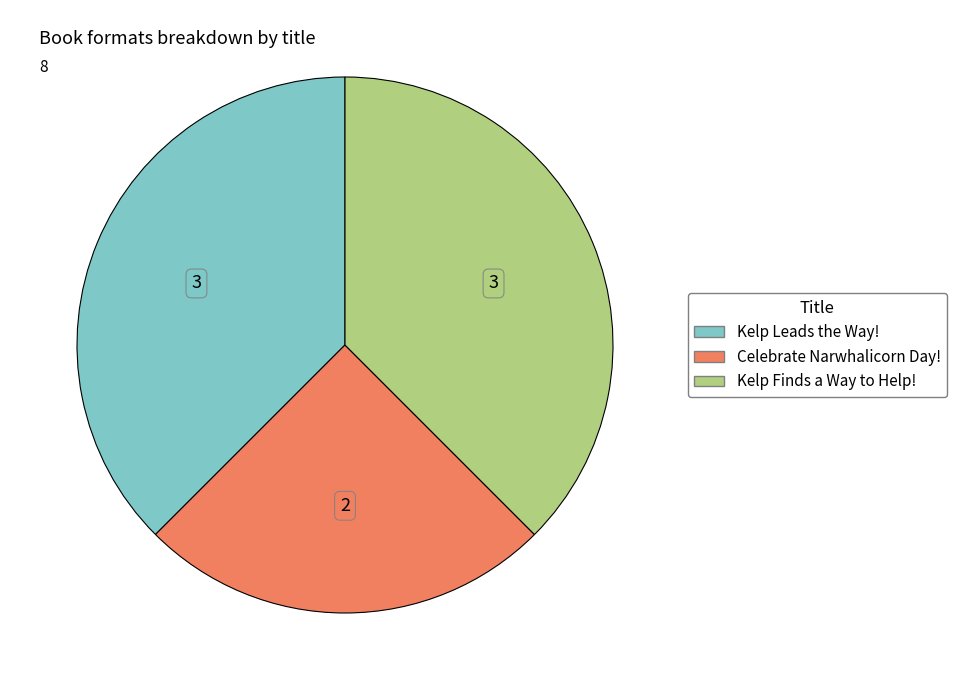

Approximately how many times larger is the value at Kelp Leads the Way! compared to Kelp Finds a Way to Help!?

1.0